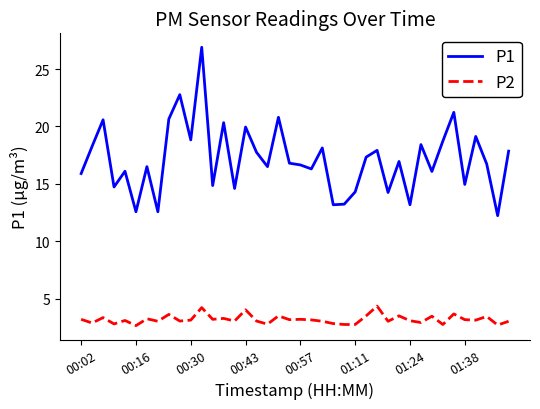

What is the difference between the maximum and minimum values in the P2 series?

1.7